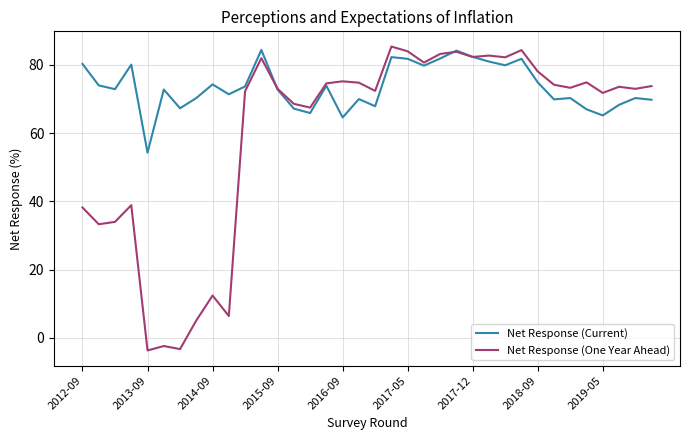

Rank the series by their average value, from lowest to highest.

Net Response (One Year Ahead), Net Response (Current)